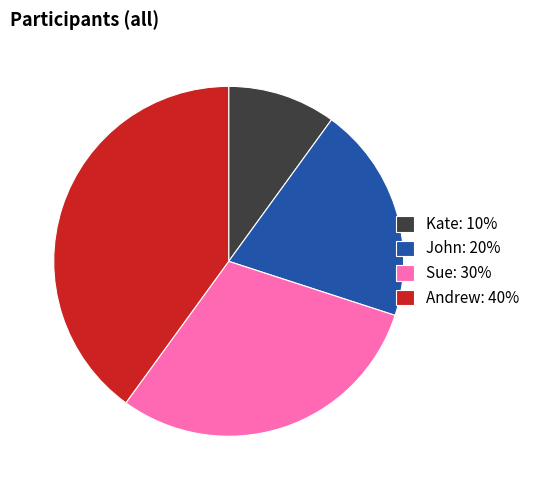

The Kate: 10% slice represents 24% of the pie. True or false?

False